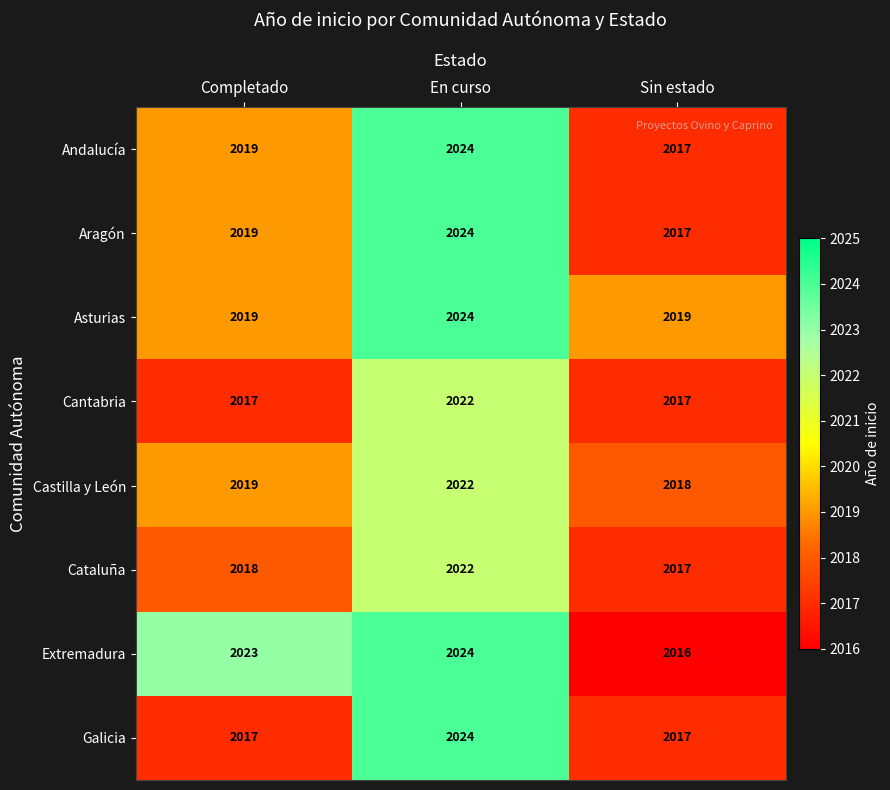

Count the number of data series in this chart.

8